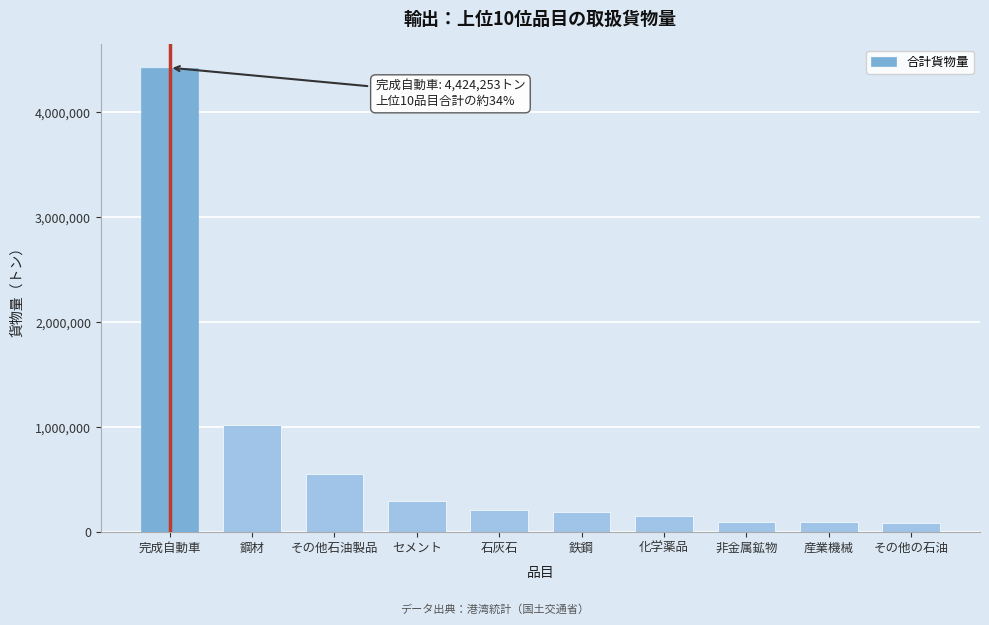

What is the label of the 7th bar from the right?

セメント